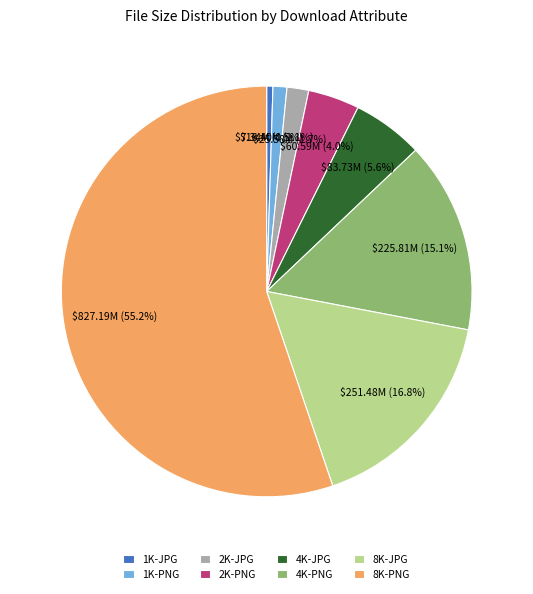

Rank the categories by value from lowest to highest.

1K-JPG, 1K-PNG, 2K-JPG, 2K-PNG, 4K-JPG, 4K-PNG, 8K-JPG, 8K-PNG